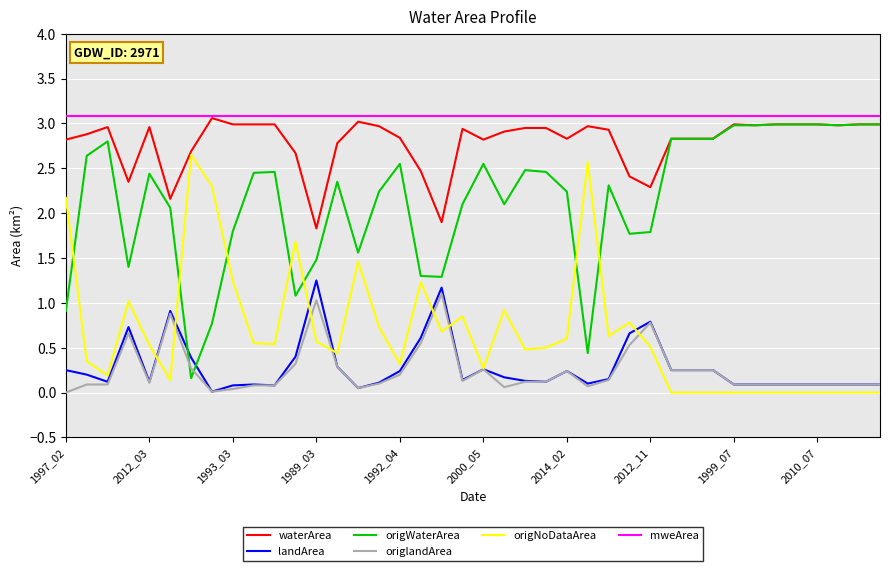

At how many categories does at least one series exceed 2?

40